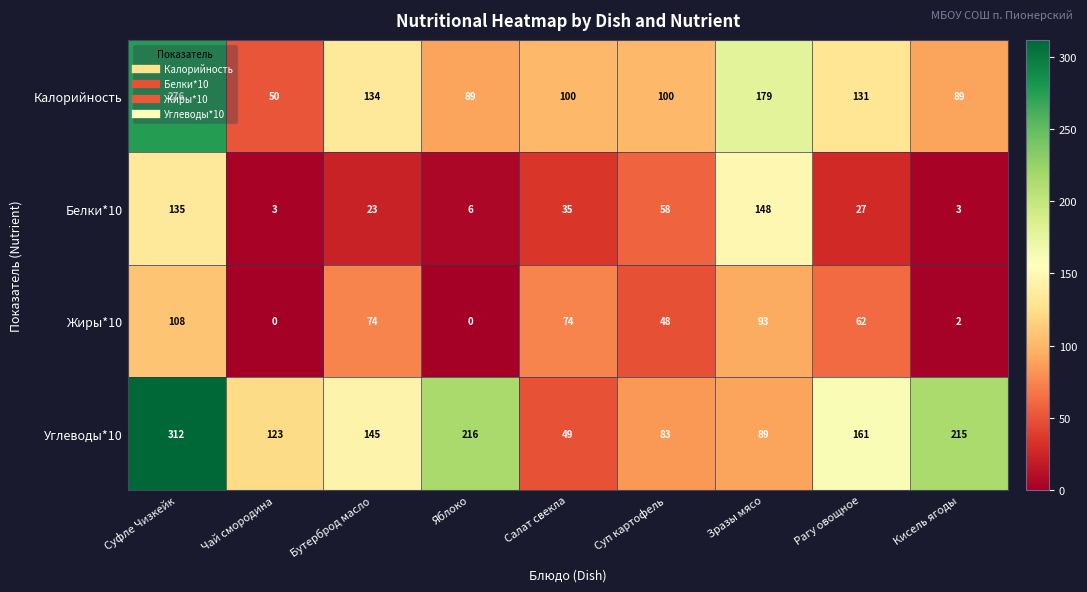

What is the sum of all Углеводы*10 values?

1393